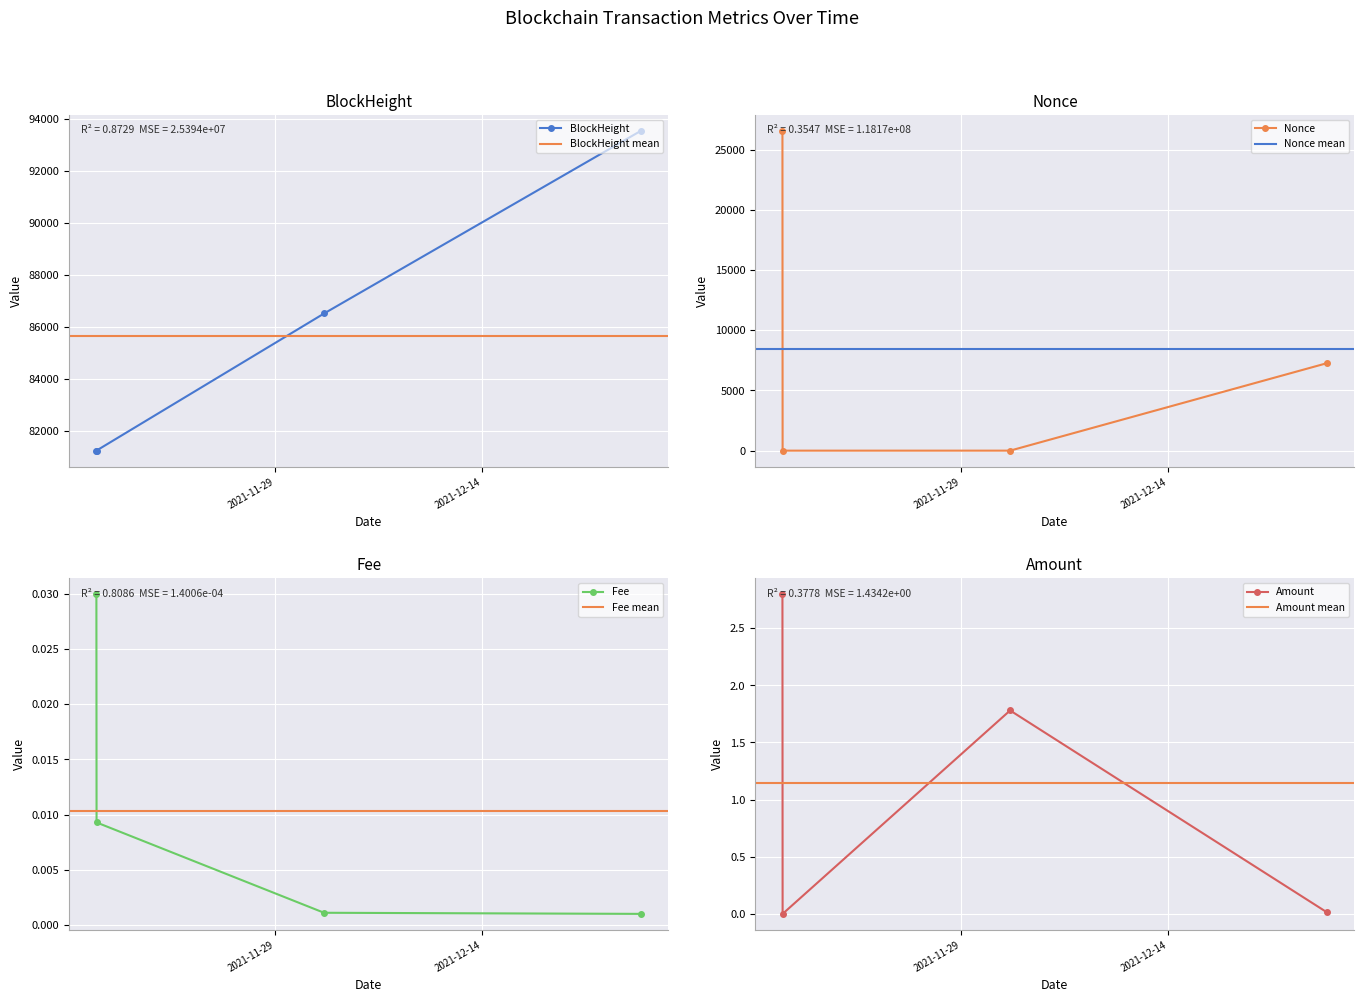

Is the value of Amount at 2021-11-16 02:30:00 greater than the value of Nonce at 2021-12-25 11:39:00?

No